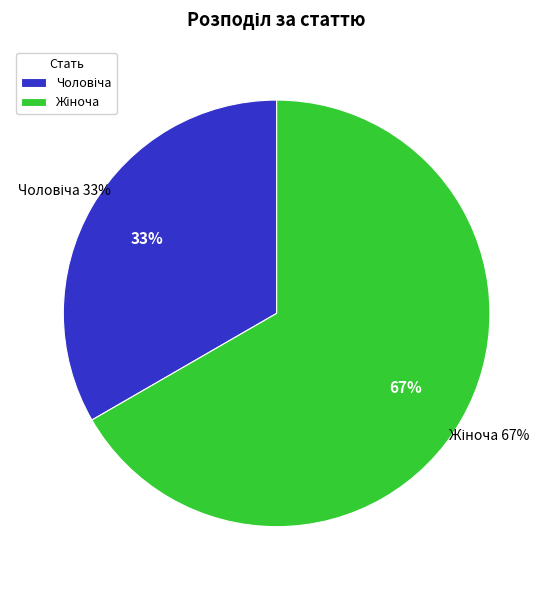

Rank the categories by value from lowest to highest.

Чоловіча, Жіноча